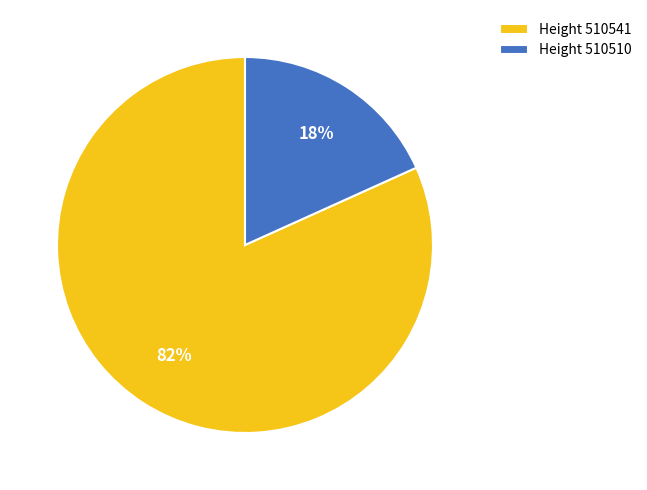

Rank the categories by value from lowest to highest.

510510, 510541